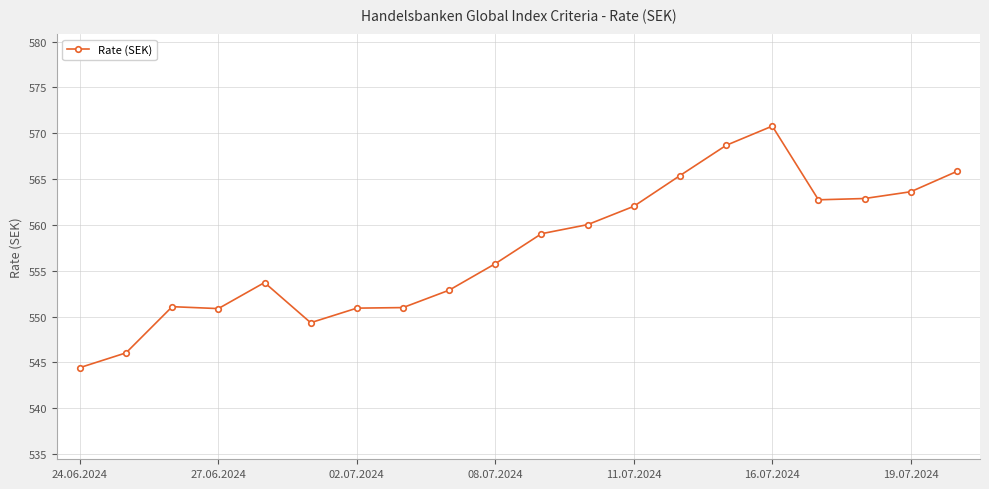

True or false: there are more than 0 points higher than both neighbors.

True